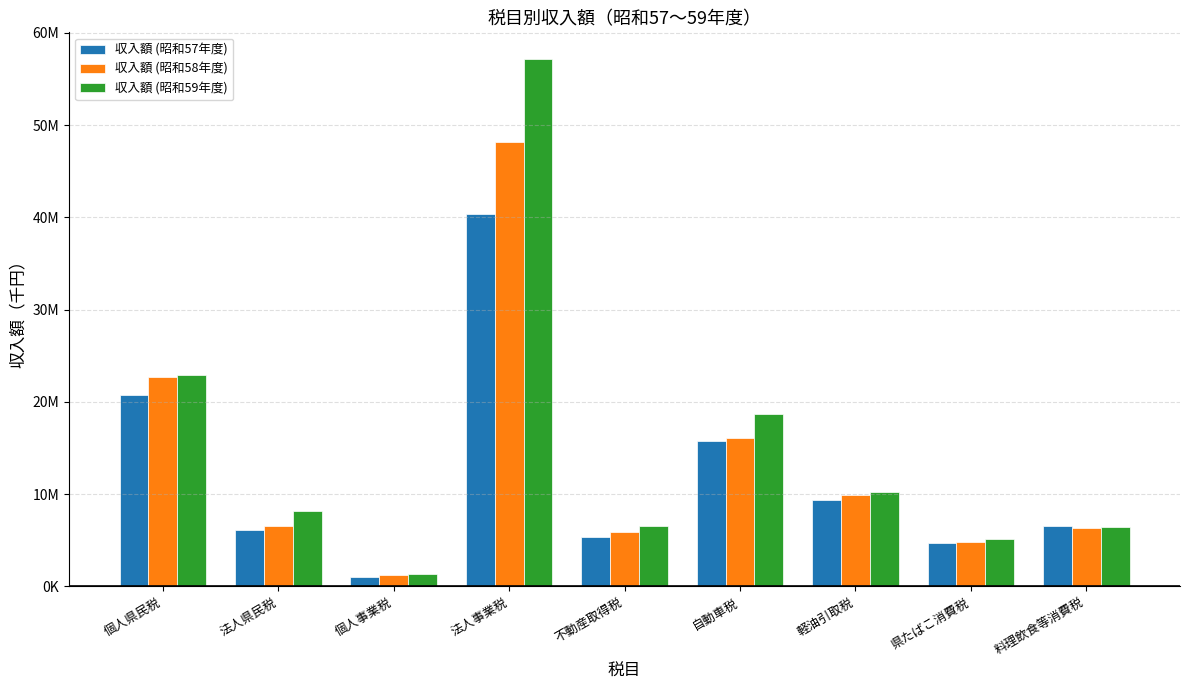

Does the chart contain any negative values?

No